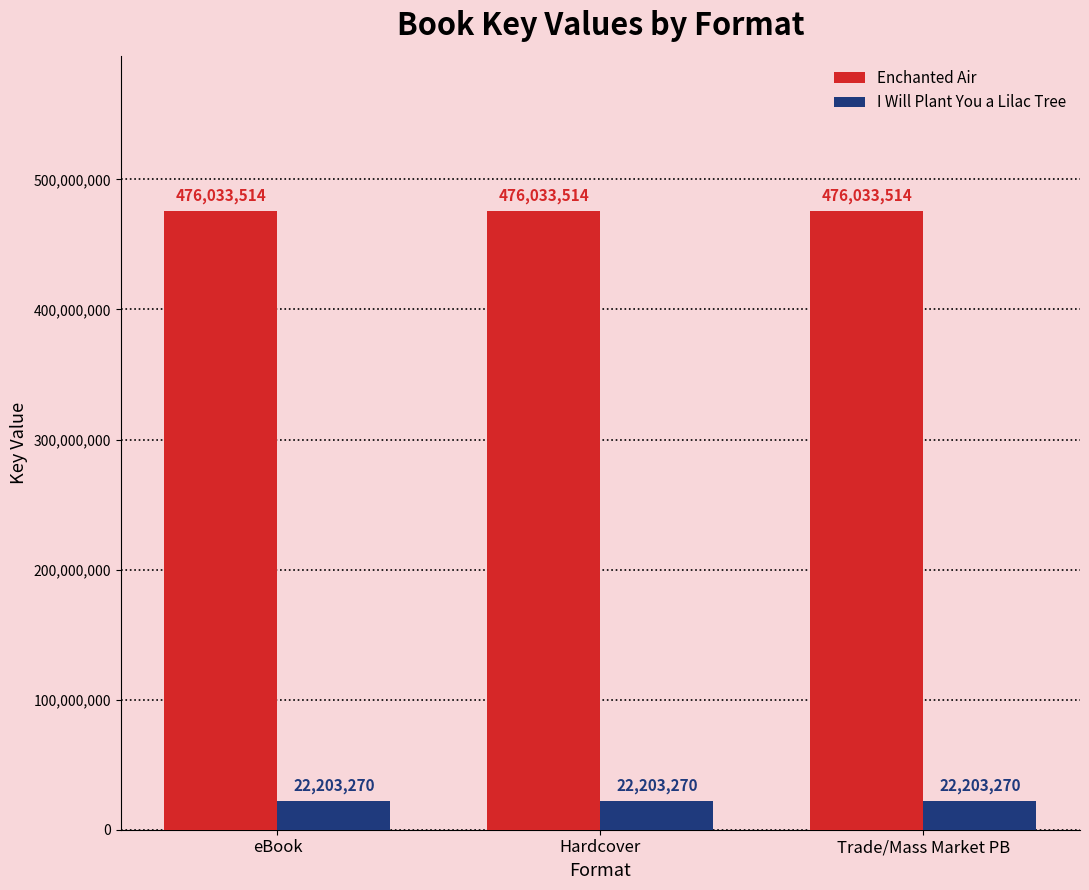

List the series in order of their overall mean, lowest first.

I Will Plant You a Lilac Tree, Enchanted Air